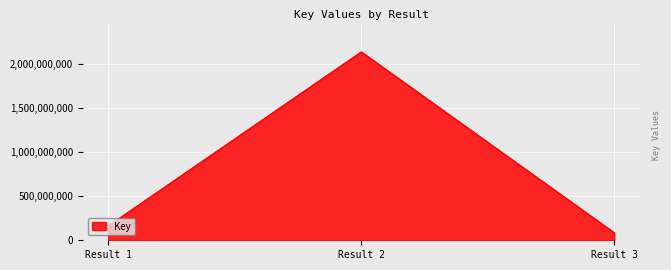

Read the value at Result 2, to the nearest 50.

2140567500